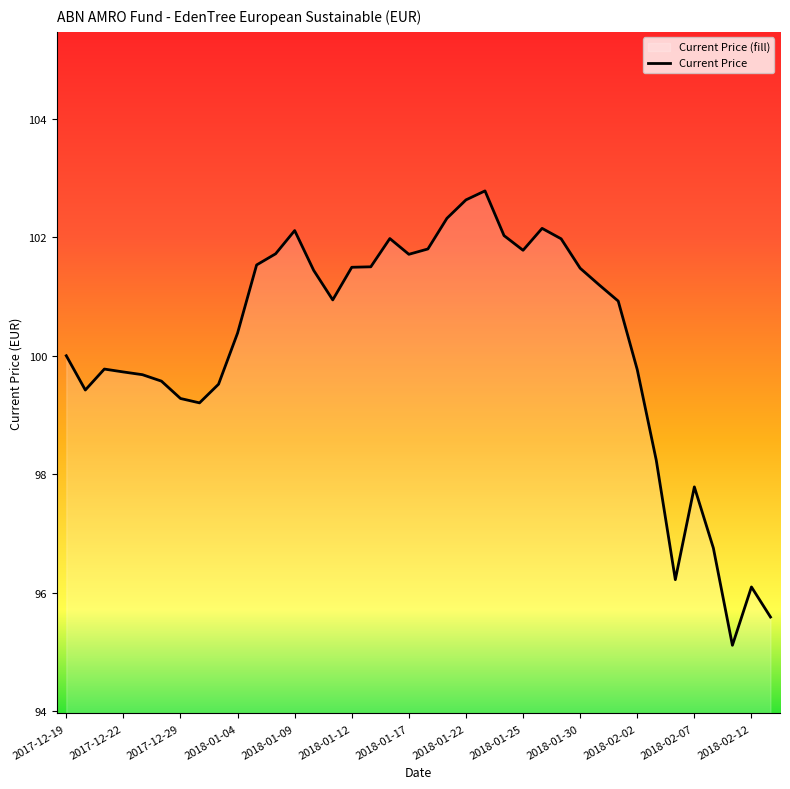

How many series are shown in this chart?

1